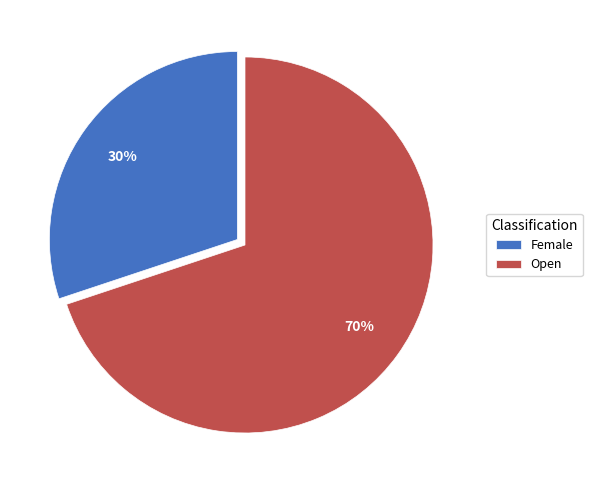

What is the smallest slice in the pie chart?

Female